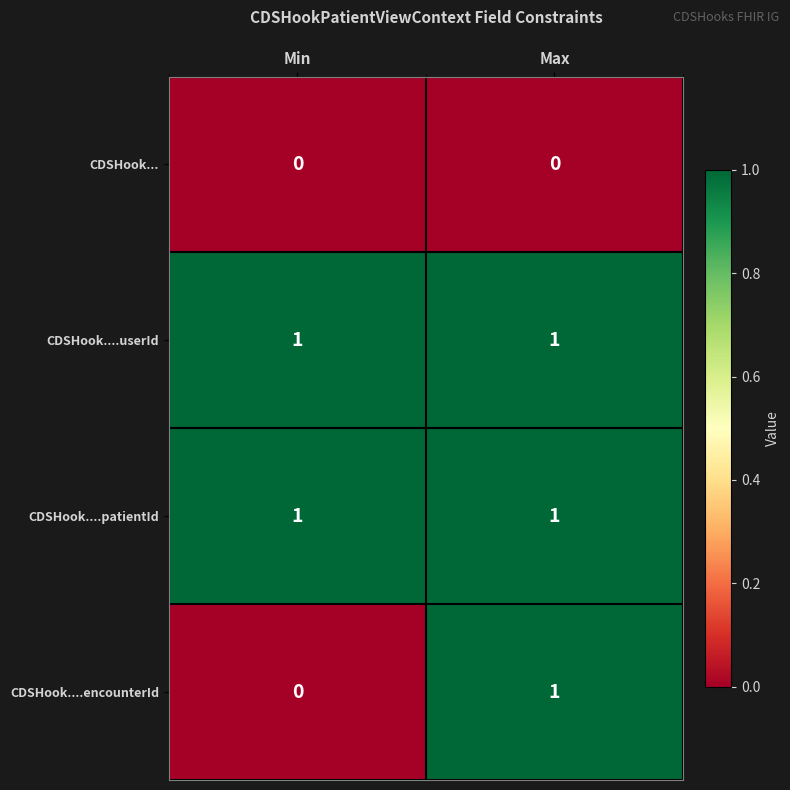

Which series changed the most between Min and Max?

CDSHook....encounterId